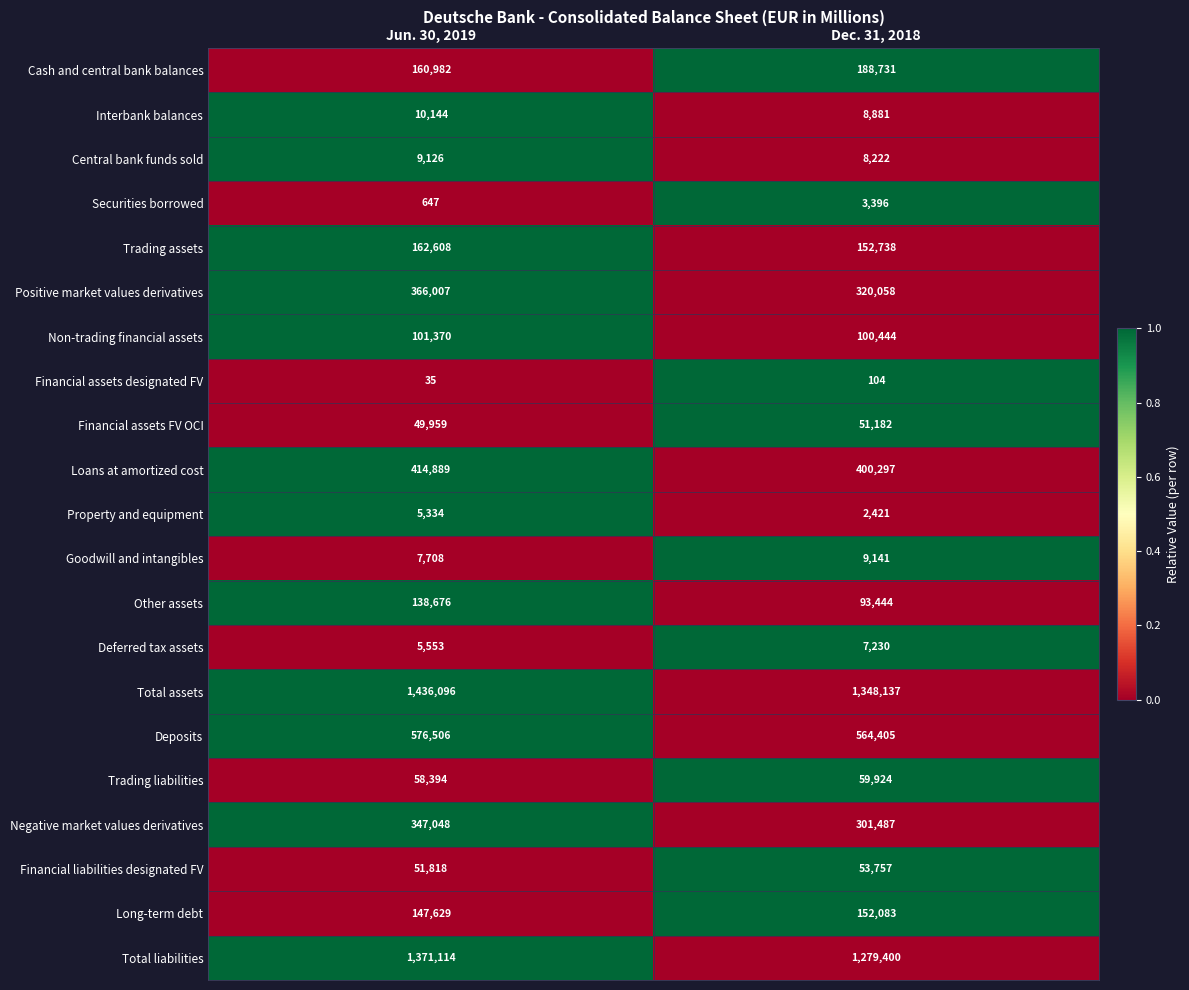

What is the approximate value of Securities borrowed at Jun. 30, 2019, to the nearest 100?

600